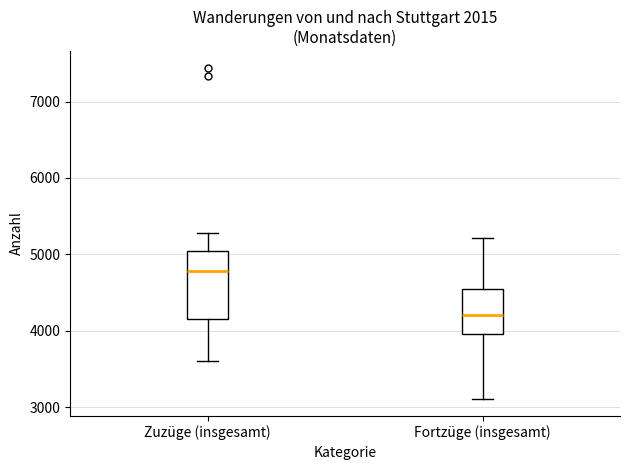

Which box is the tallest, from its lower edge to its upper edge?

Zuzüge (insgesamt)